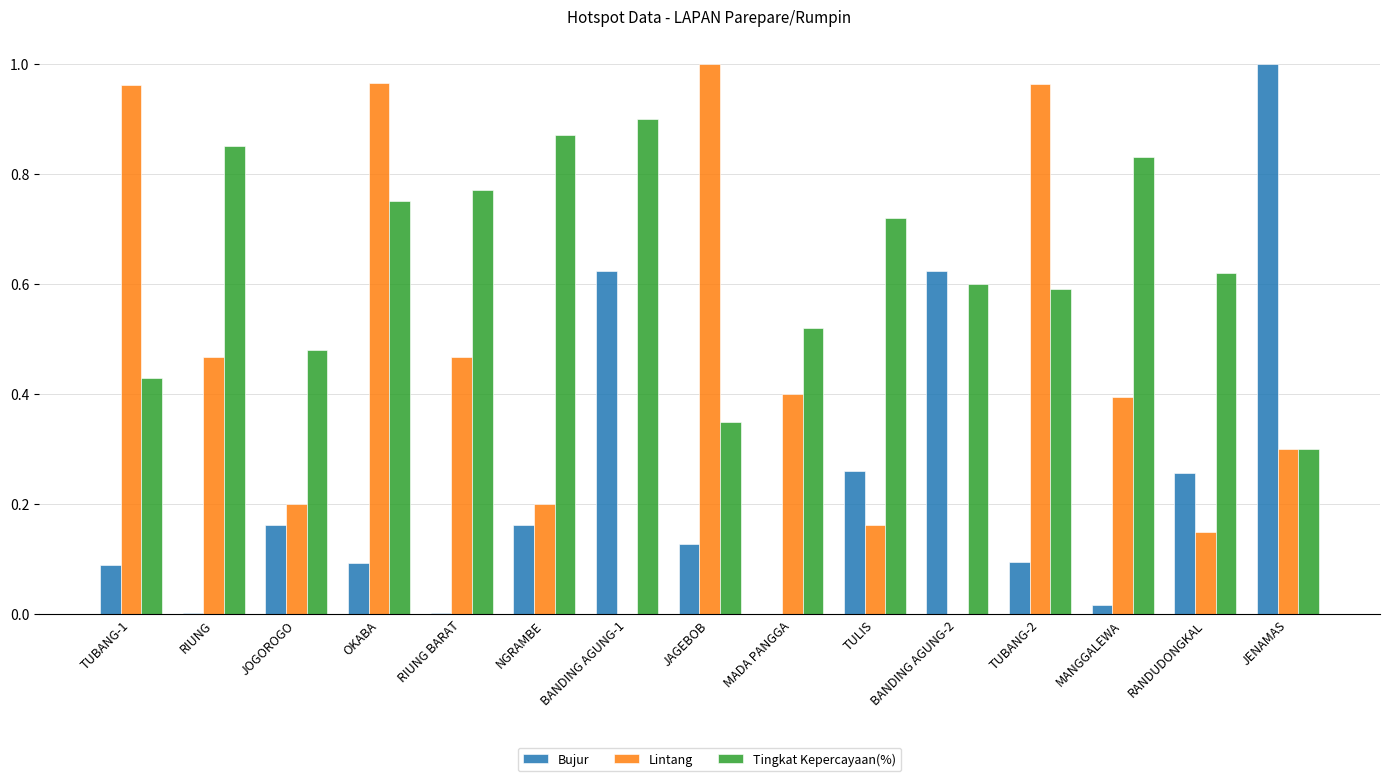

What is the sum of all Lintang values?

6.6